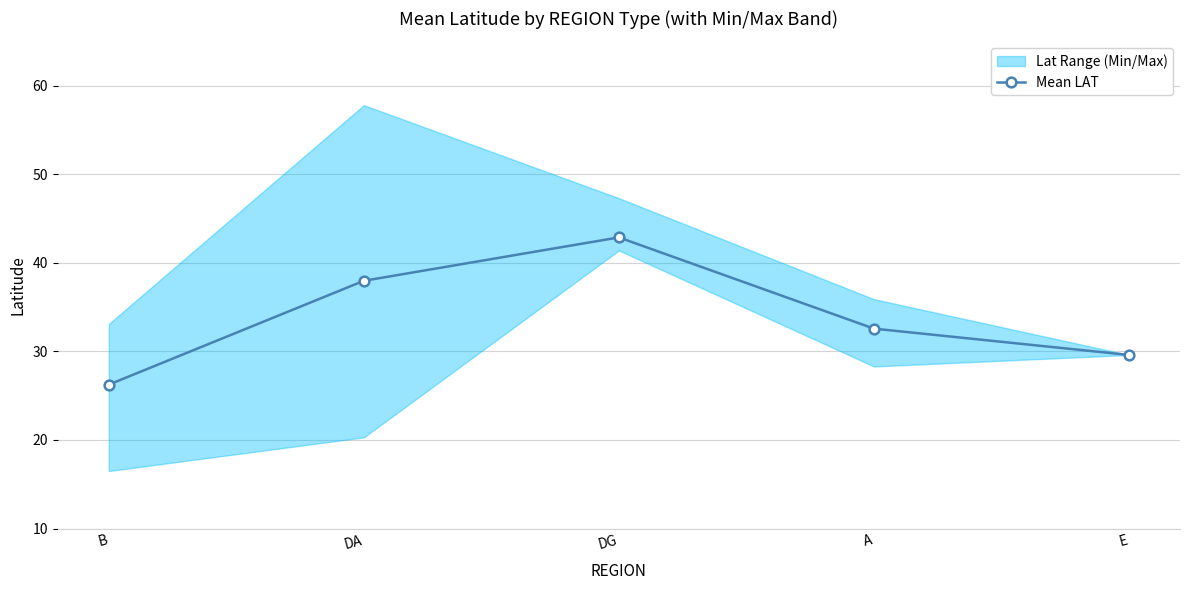

At which label is the value closest to 34?

A